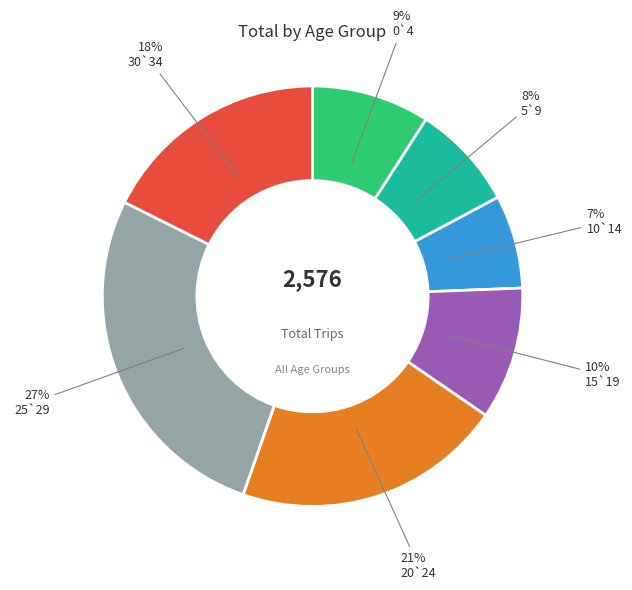

Is there any slice that represents more than half of the pie?

No